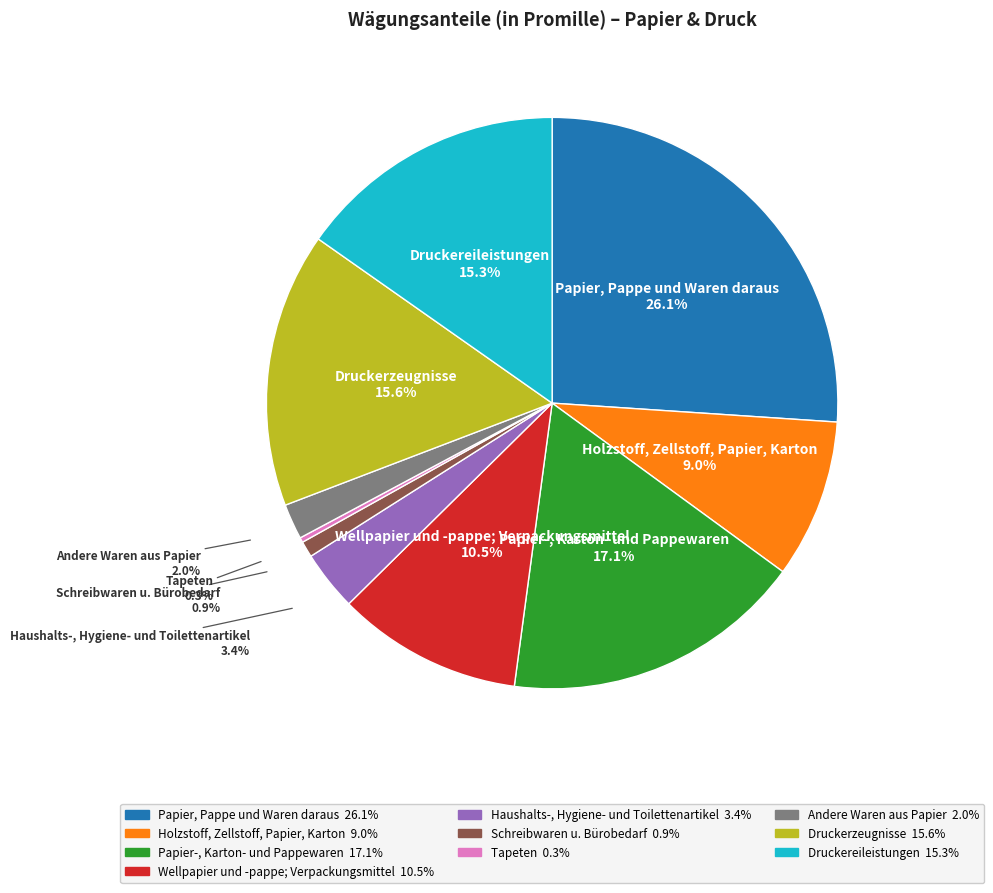

What percentage do Haushalts-, Hygiene- und Toilettenartikel and Papier-, Karton- und Pappewaren together represent?

20.5%